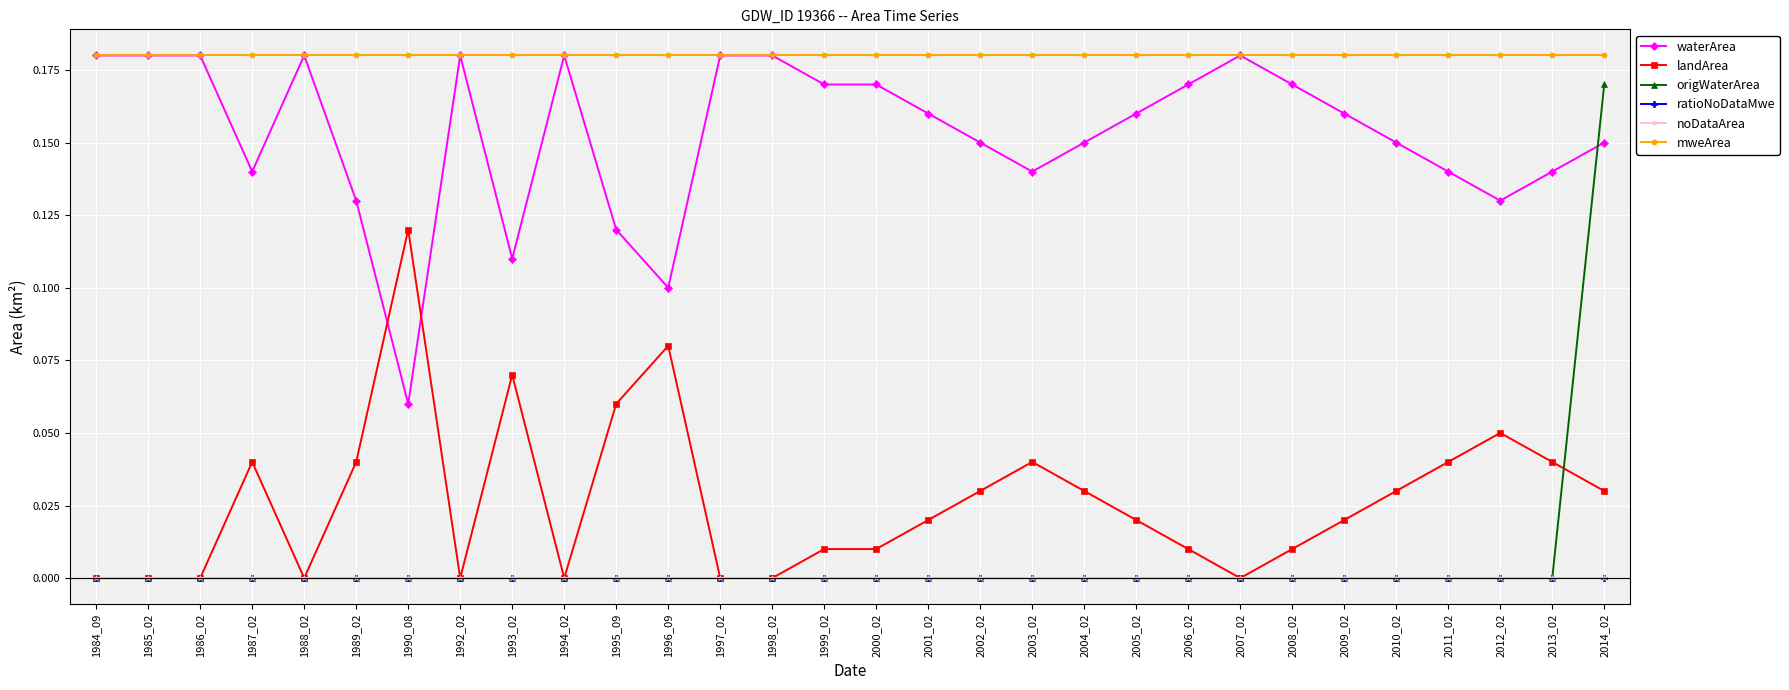

At which label is mweArea closest to 0?

1984_09